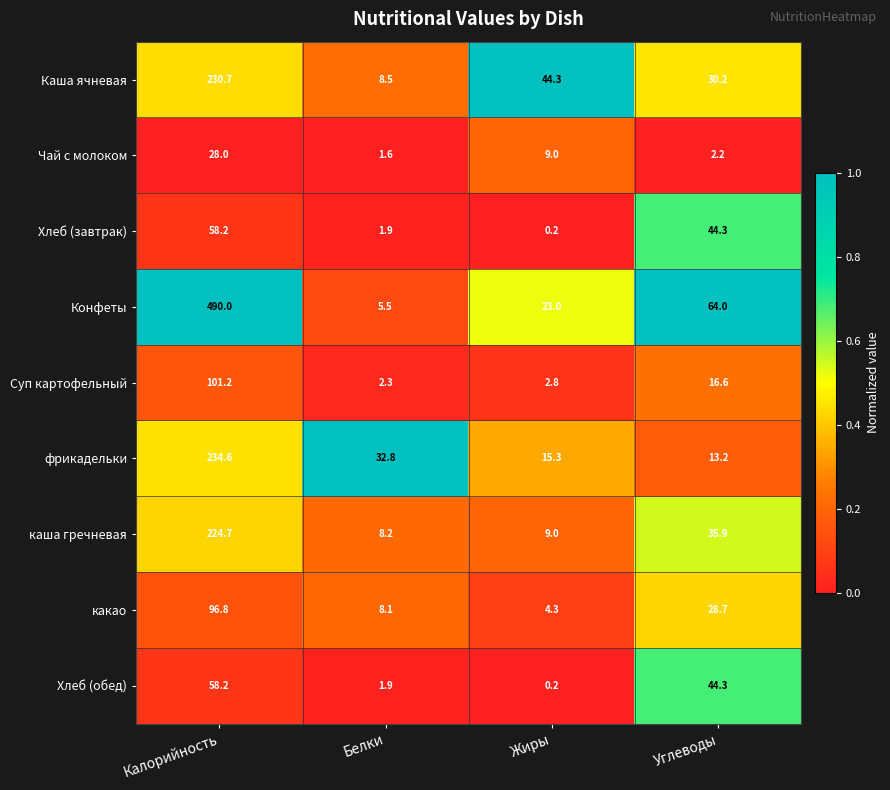

What is the spread (max minus min) of values at Белки?

31.2